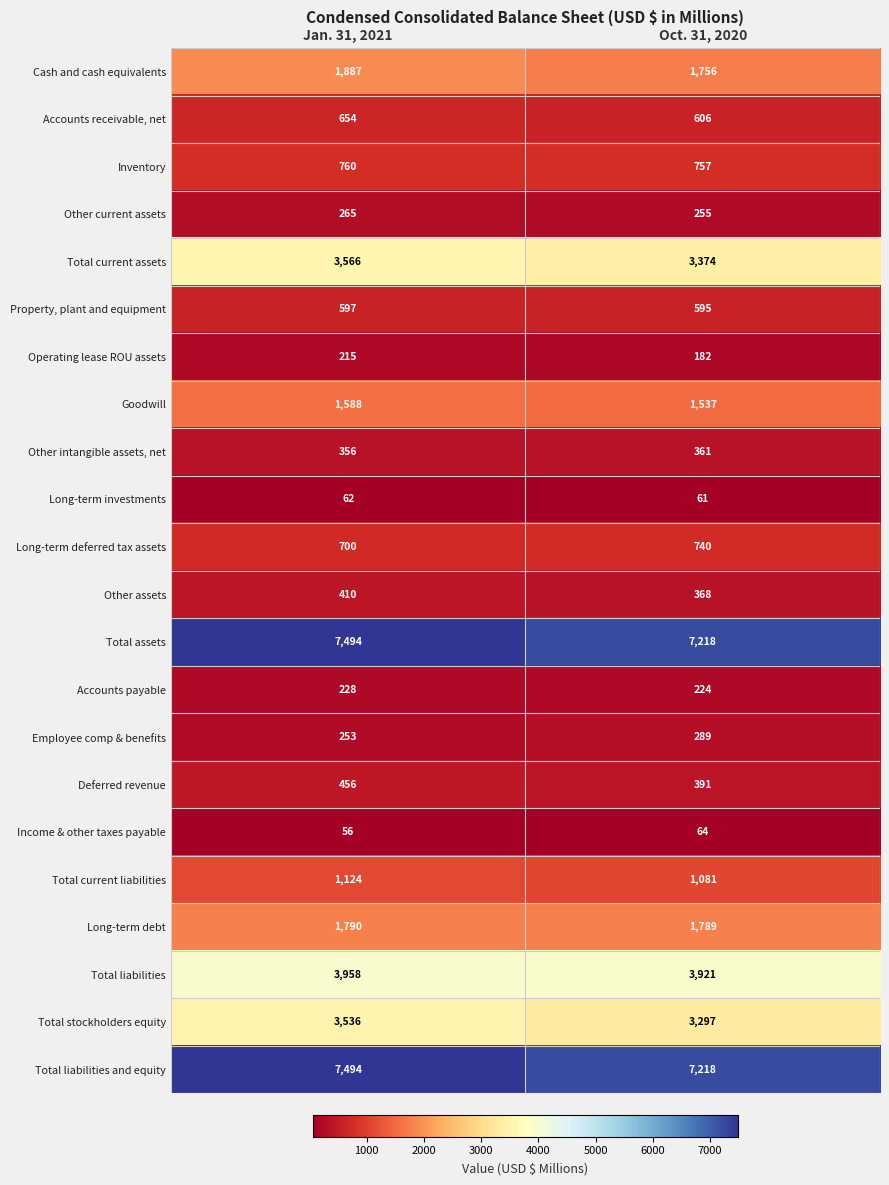

What is the spread (max minus min) of values at Oct. 31, 2020?

7157